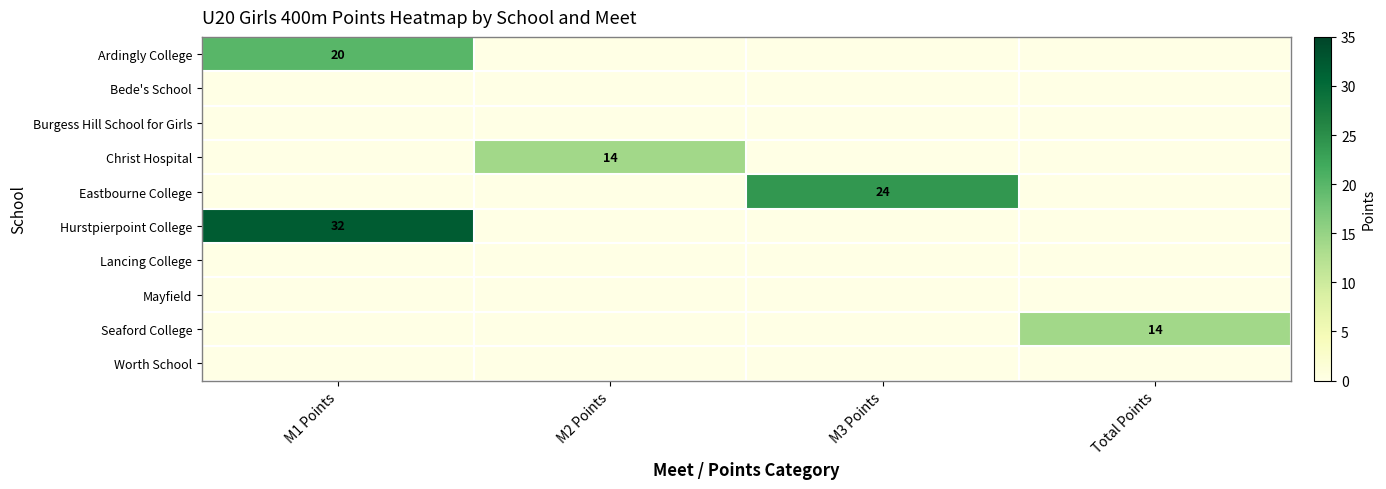

Is it true that Ardingly College equals 20 at M1 Points?

True